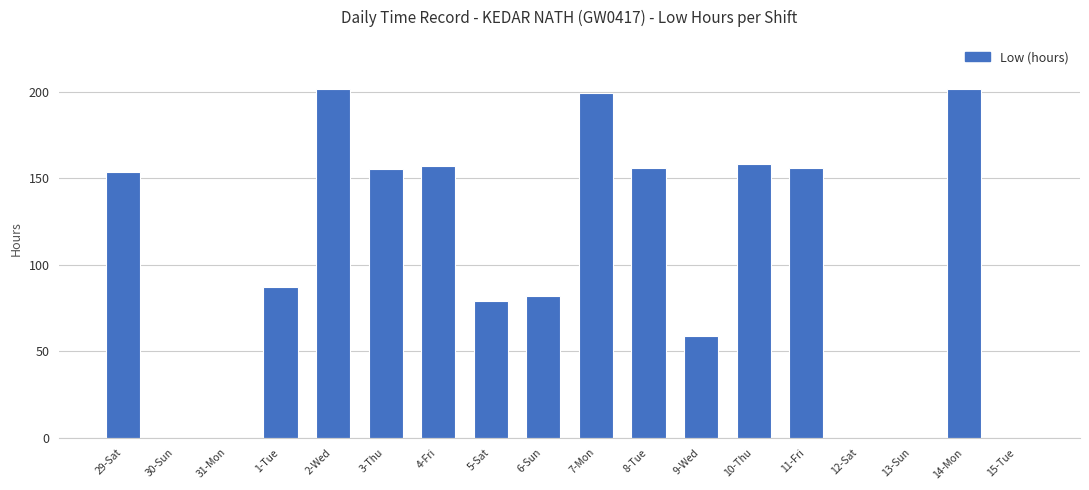

What is the sum of all values?

1846.1